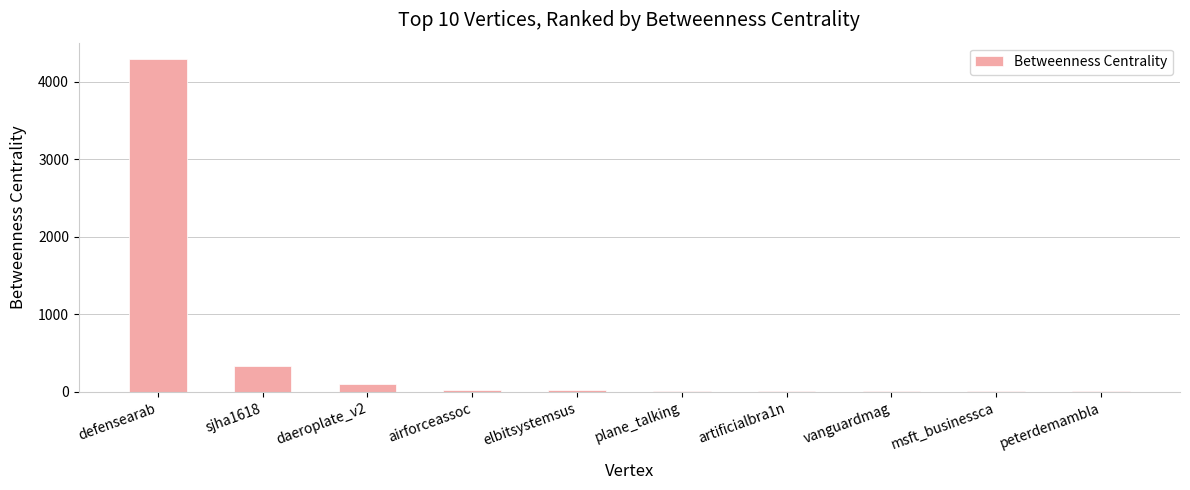

How many data points does each series have?

10